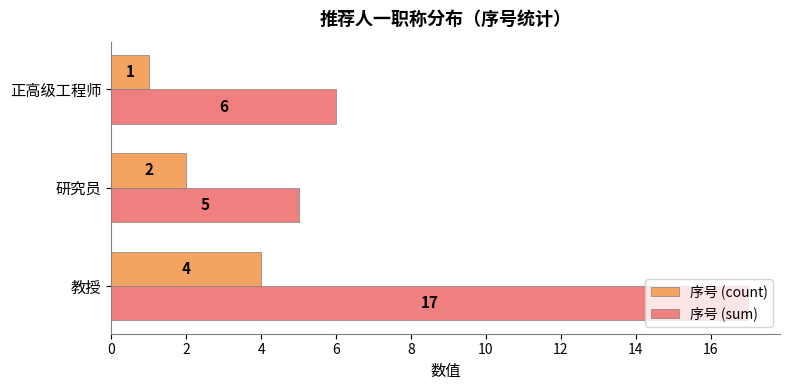

The value of 序号 (sum) at 正高级工程师 is 11. True or false?

False